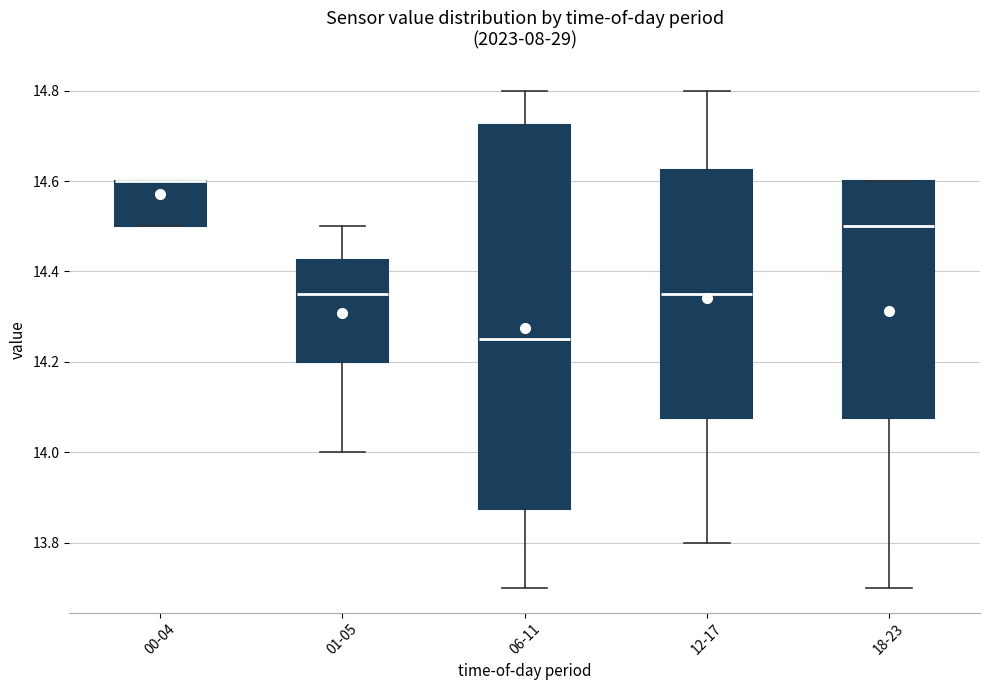

Reading left to right, read every box against the y-axis: the position of its median line, the range the box covers, and the ends of its whiskers. The values are not printed on the chart, so give them approximately, as read against the axis.

00-04: median 14.60 (drawn on the box's upper edge), box 14.50 to 14.60, whiskers 14.50 to 14.60
01-05: median 14.36, box 14.20 to 14.42, whiskers 14.00 to 14.50
06-11: median 14.26, box 13.88 to 14.72, whiskers 13.70 to 14.80
12-17: median 14.36, box 14.08 to 14.62, whiskers 13.80 to 14.80
18-23: median 14.50, box 14.08 to 14.60, whiskers 13.70 to 14.60